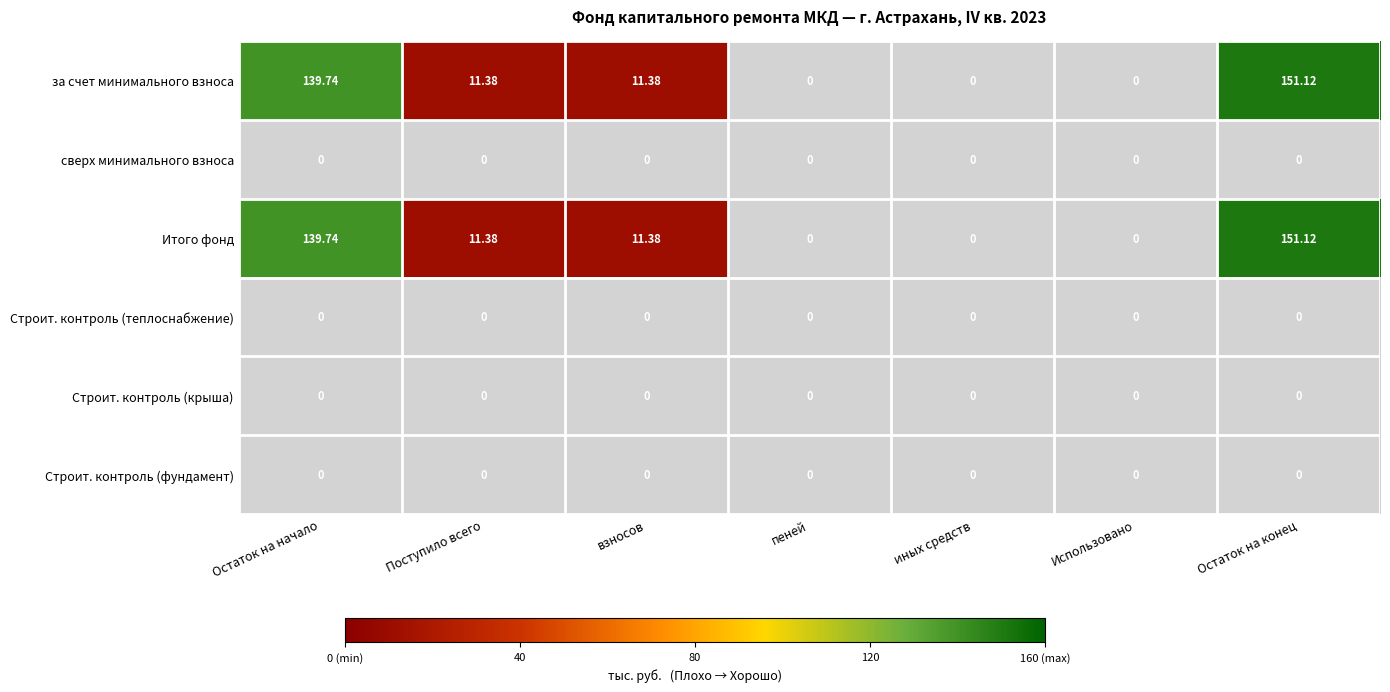

At which category is the sum across all series the highest?

Остаток на конец